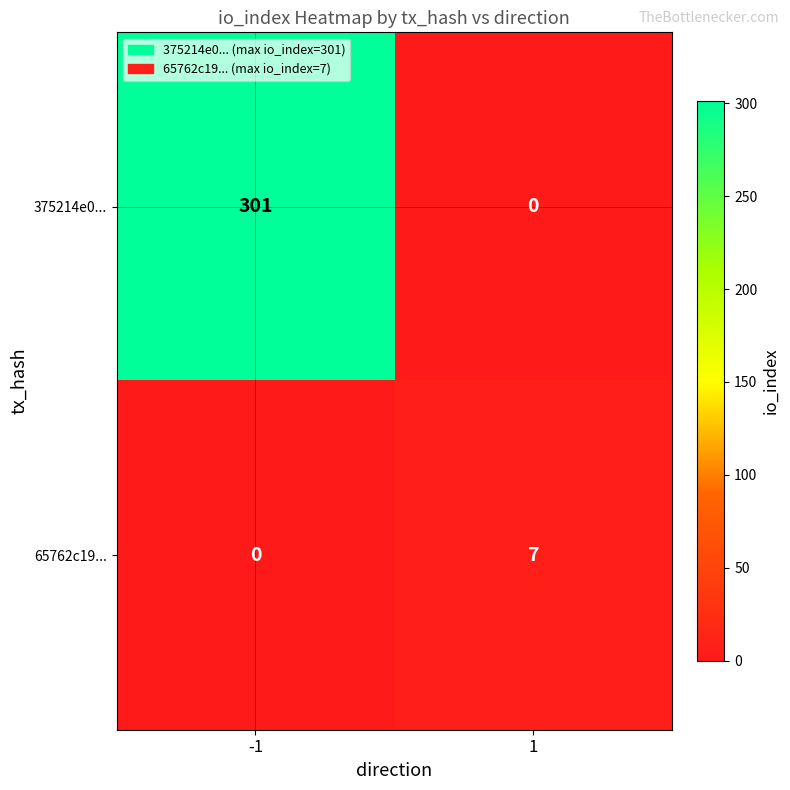

Between -1 and 1, which series saw the biggest shift?

375214e0...